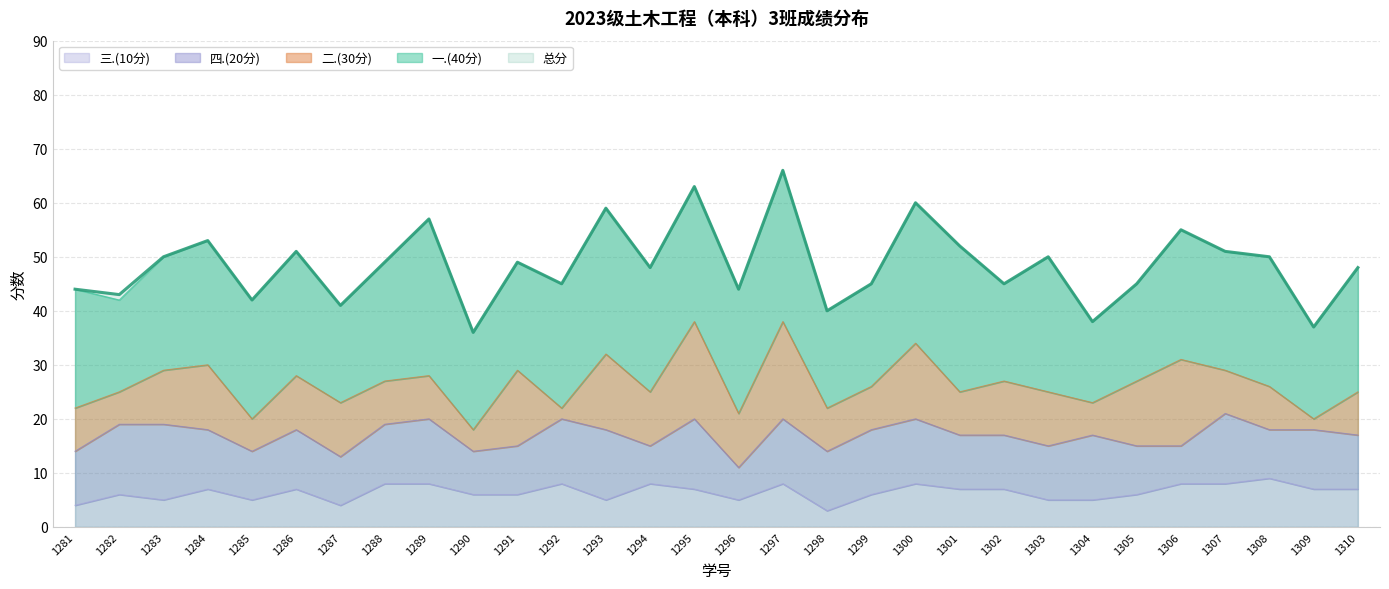

What is the sum of the 总分 values at 2023171307 and 2023171290?

87